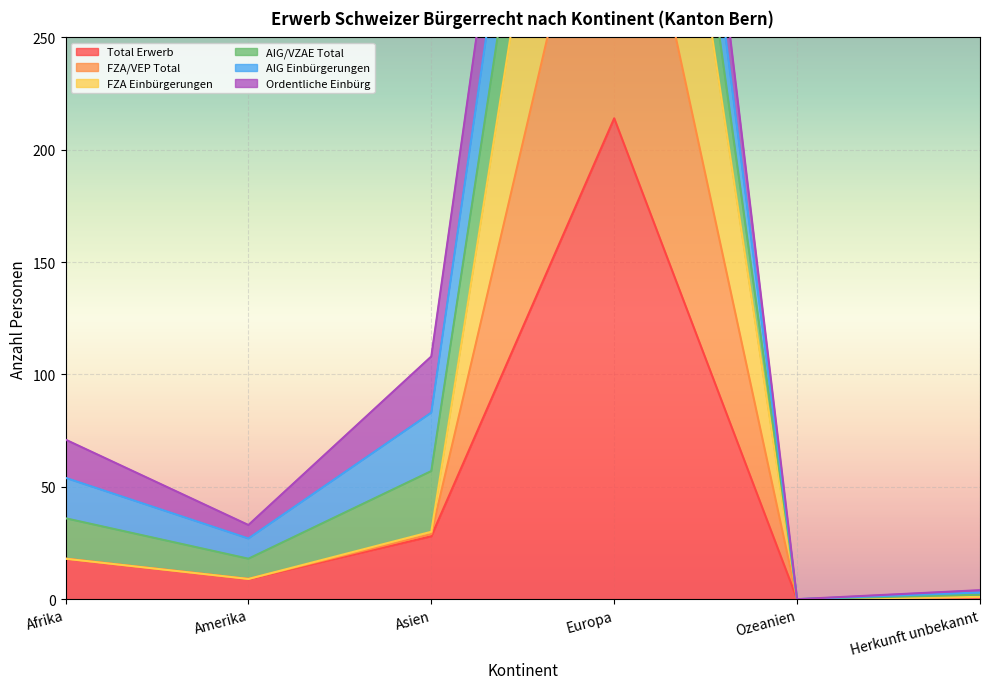

At how many categories does at least one series exceed 458?

1